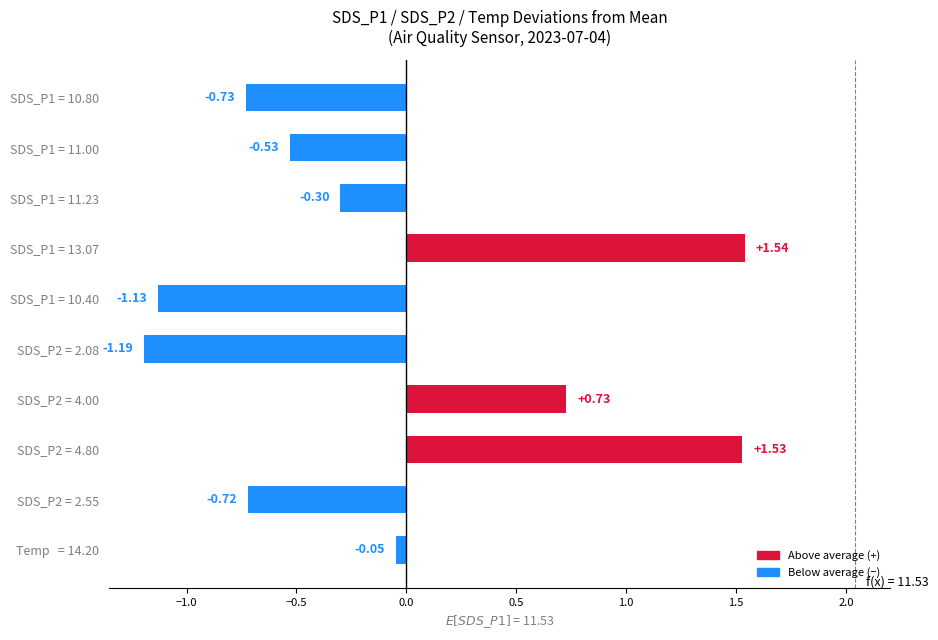

List the labels in order of value, largest first.

SDS_P1 = 13.07, SDS_P2 = 4.80, SDS_P2 = 4.00, Temp   = 14.20, SDS_P1 = 11.23, SDS_P1 = 11.00, SDS_P2 = 2.55, SDS_P1 = 10.80, SDS_P1 = 10.40, SDS_P2 = 2.08